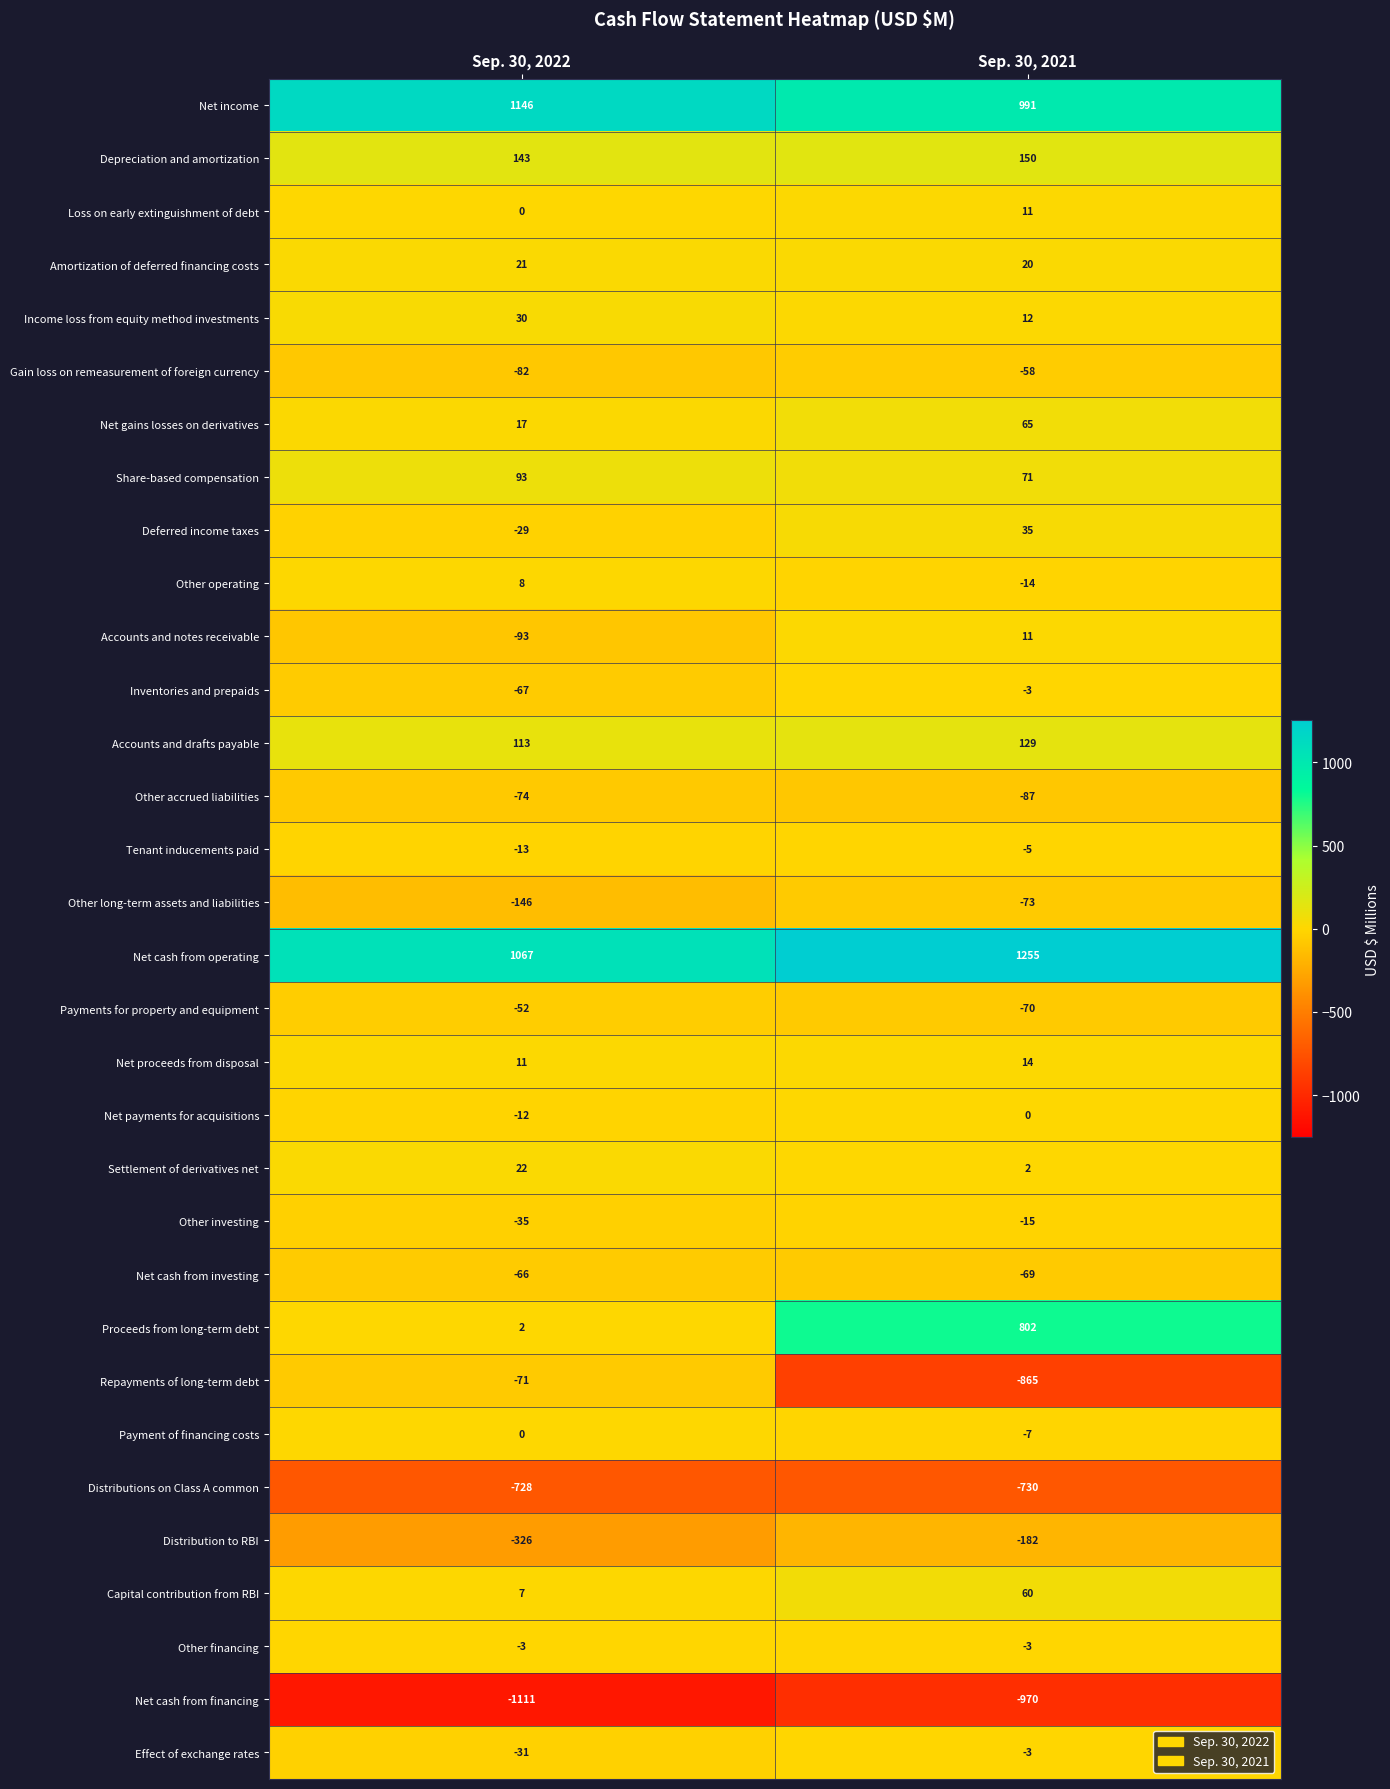

Rank the categories by Accounts and notes receivable value from lowest to highest.

Sep. 30, 2022, Sep. 30, 2021